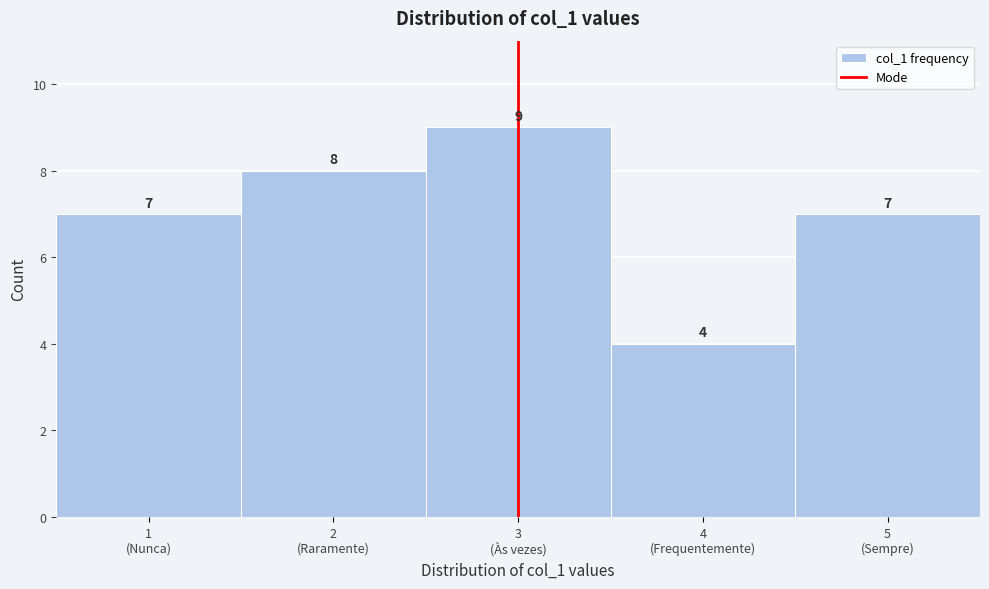

Reading right to left, list all the values displayed in this chart.

7	4	9	8	7